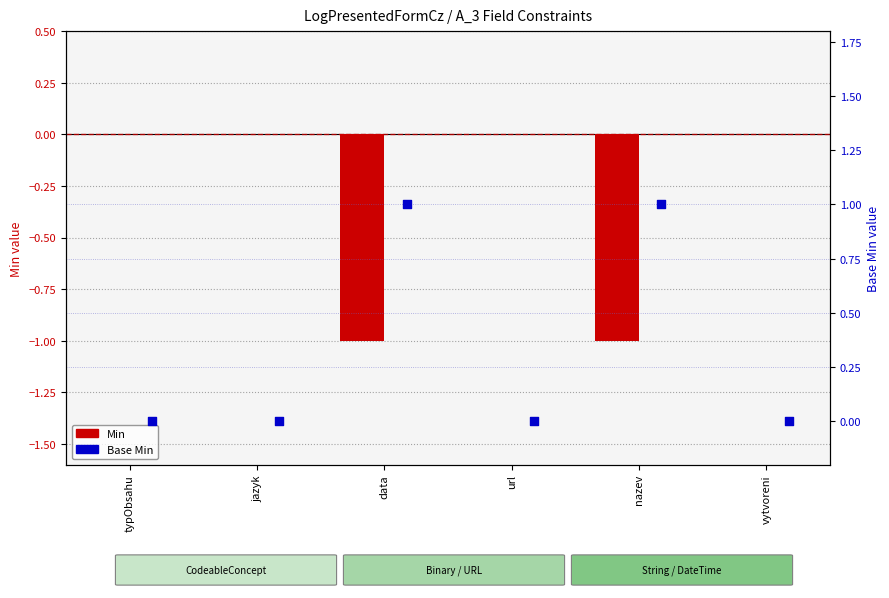

Which series contains the lowest Y value?

Min